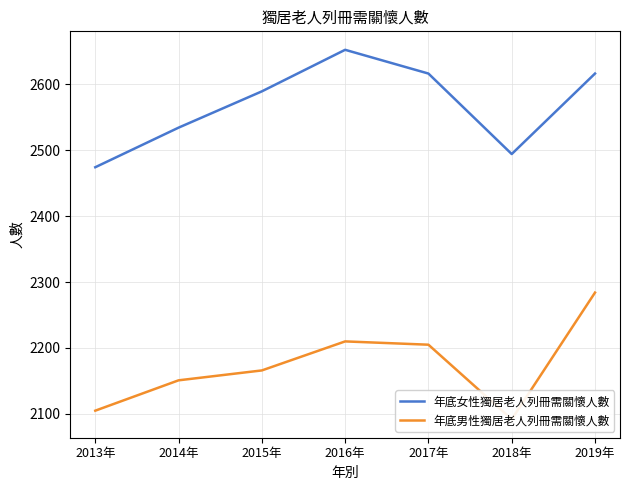

The value of 年底女性獨居老人列冊需關懷人數 at 2016年 is 2652. True or false?

True